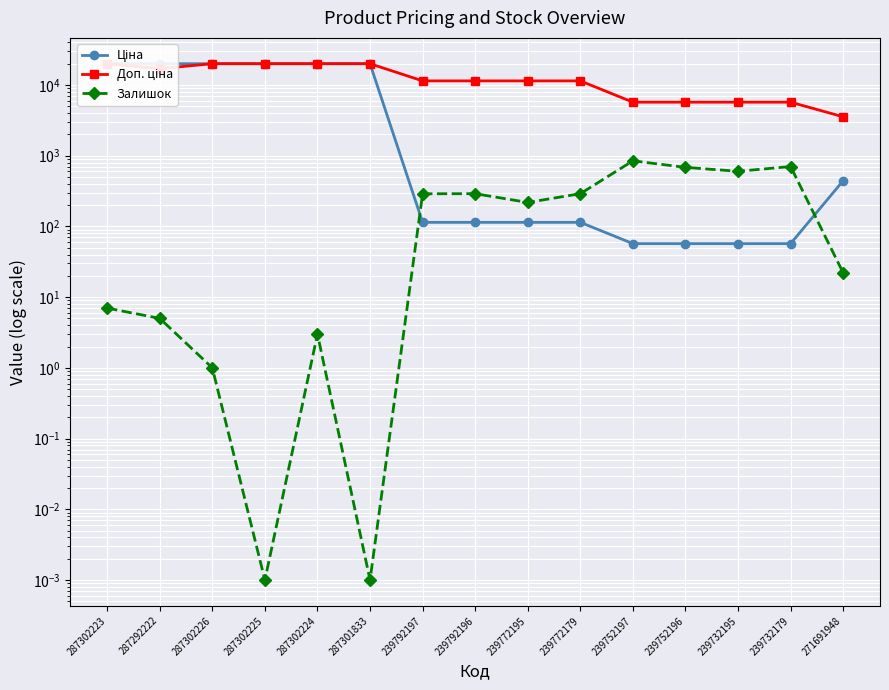

What is the total value across all series at 287302224?

39931.3